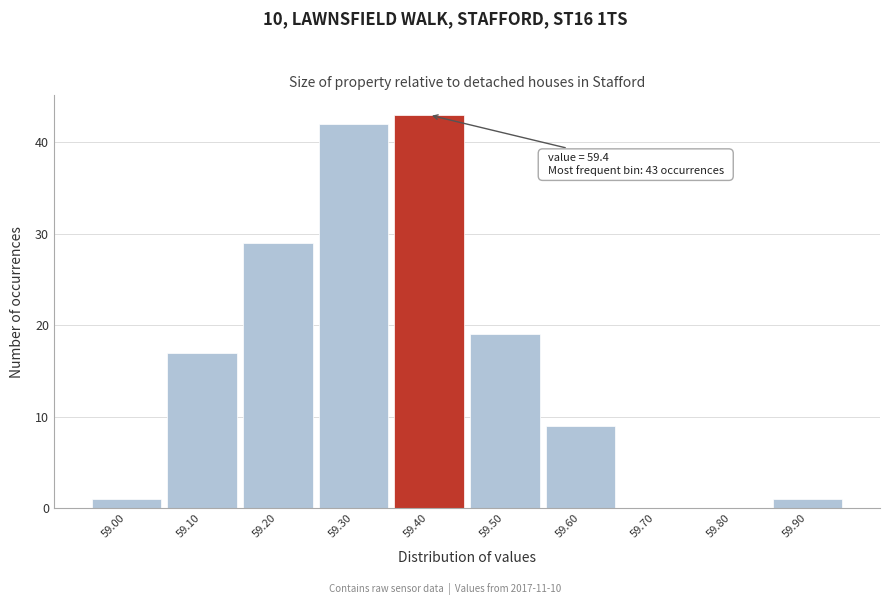

Over which range of the x-axis is the bar tallest?

59.35 to 59.45